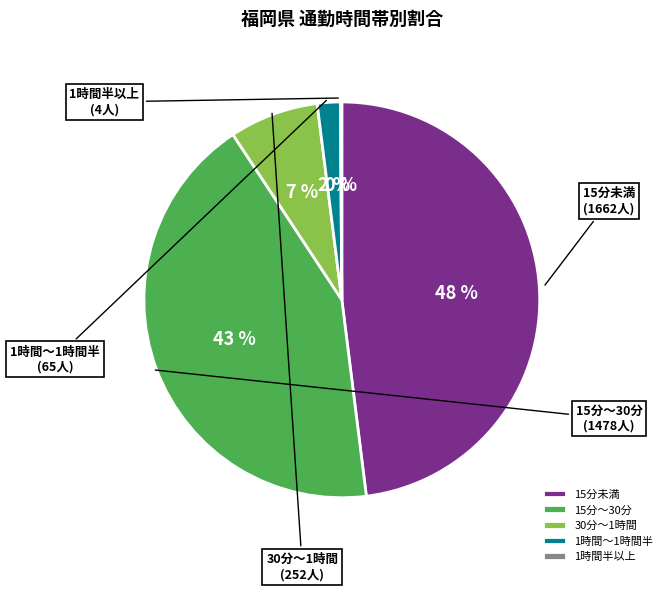

Does any single category account for the majority?

No